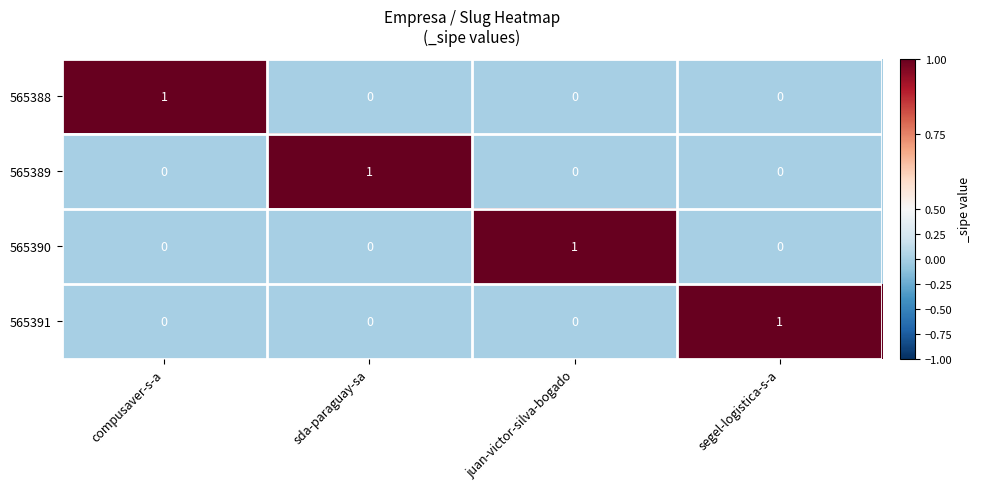

Reading left to right, what are all the values shown in this chart?

565388: 1	0	0	0
565389: 0	1	0	0
565390: 0	0	1	0
565391: 0	0	0	1